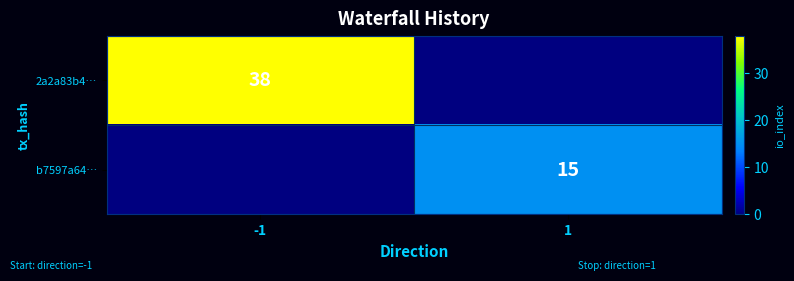

The value of 2a2a83b4… at -1 is 25. True or false?

False